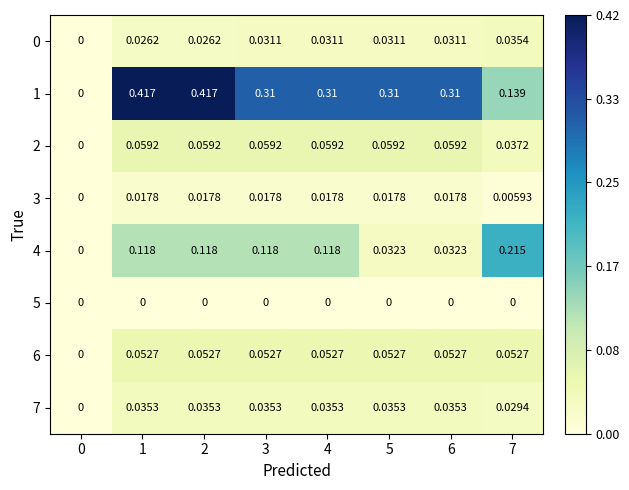

Which series has the largest total across all categories?

1